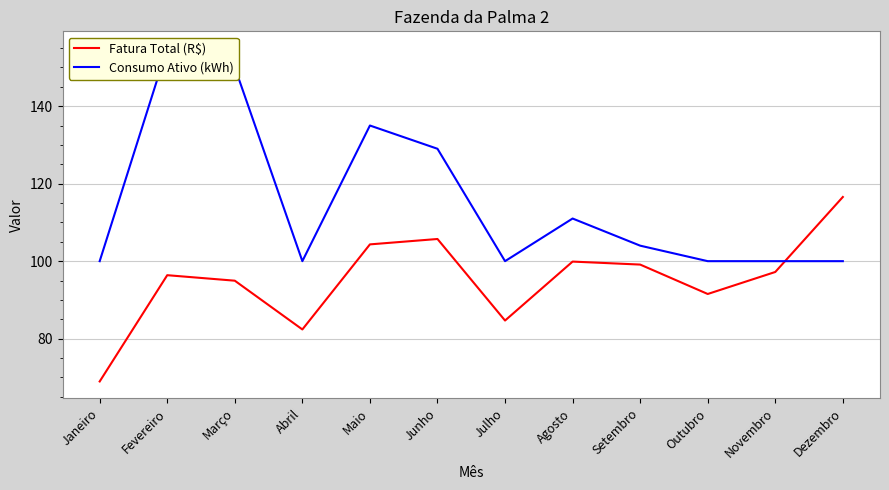

Which label corresponds to the smallest value in the chart?

Janeiro